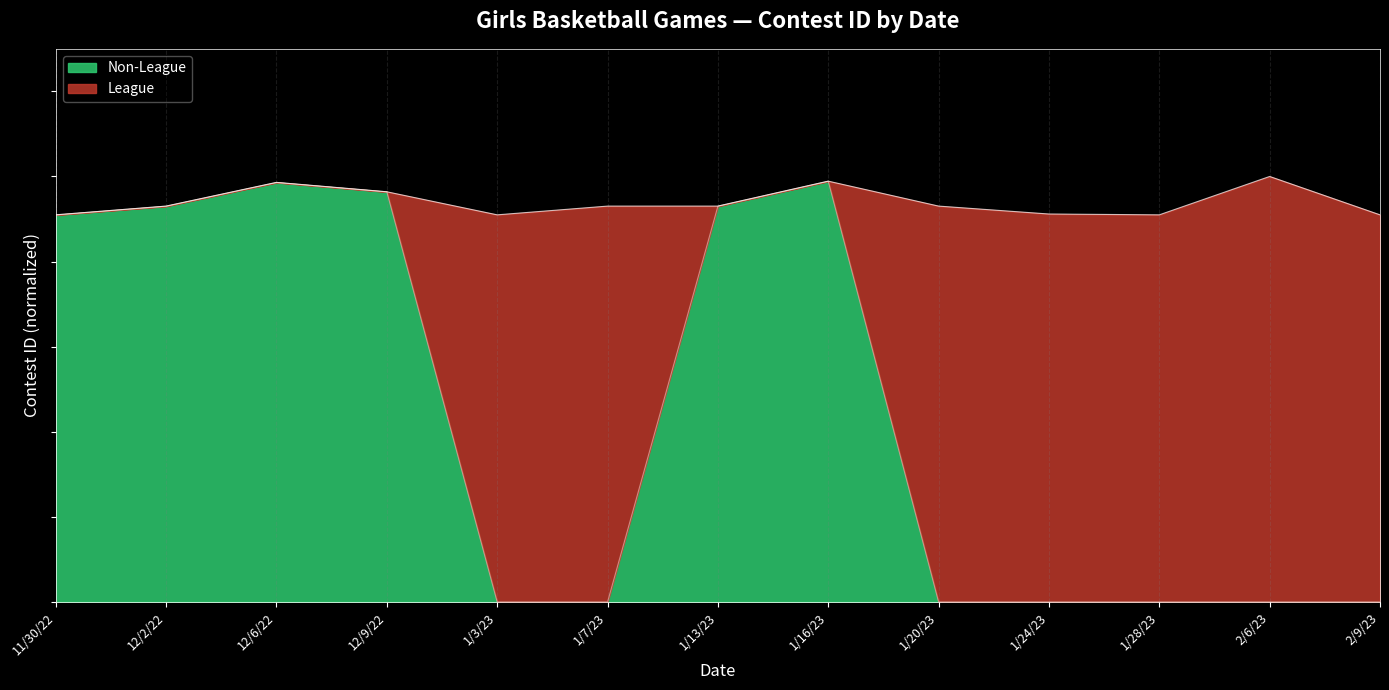

What are all the series names shown in the legend?

Non-League, League